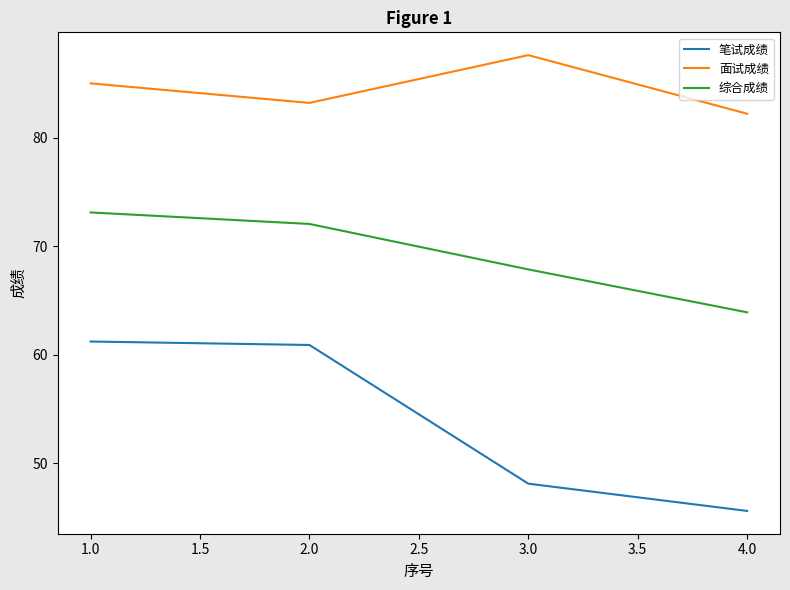

True or false: 笔试成绩 and 面试成绩 cross at least once.

False